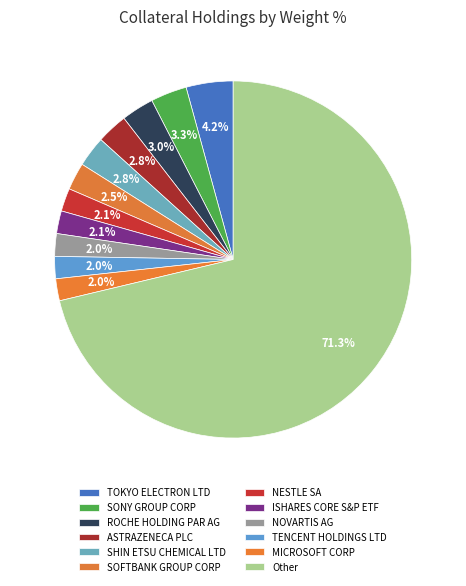

What is the total percentage of SHIN ETSU CHEMICAL LTD and TENCENT HOLDINGS LTD?

4.8%